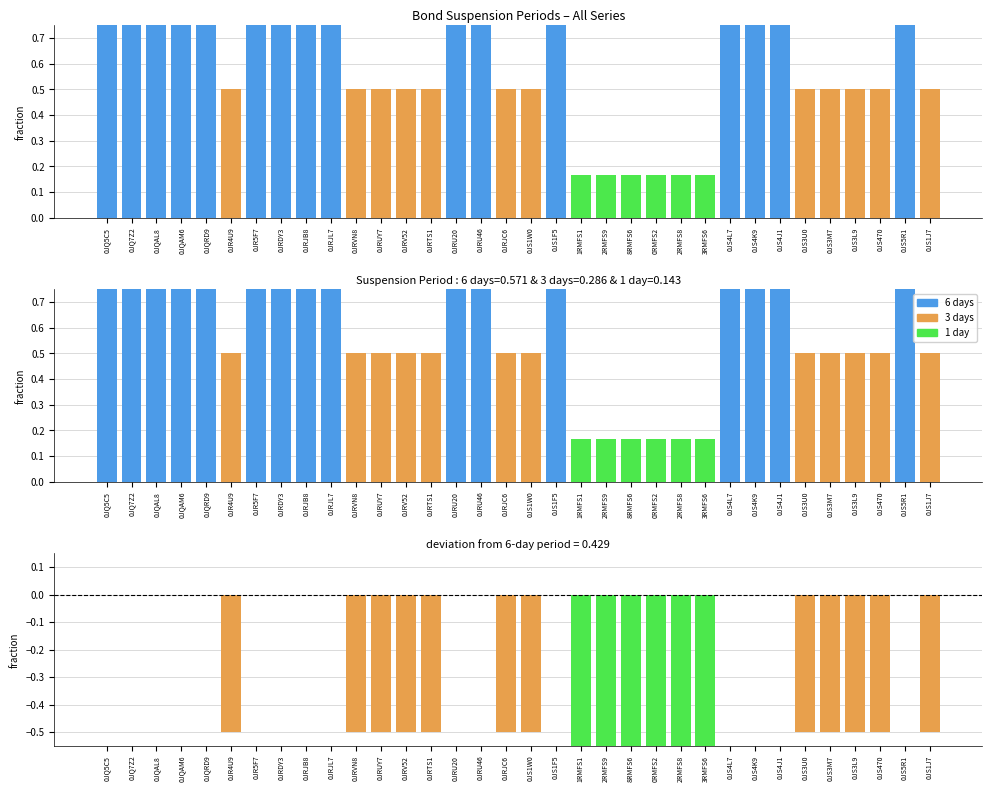

True or false: Suspension Period has a value of 0.5 at 0JS3L9.

True